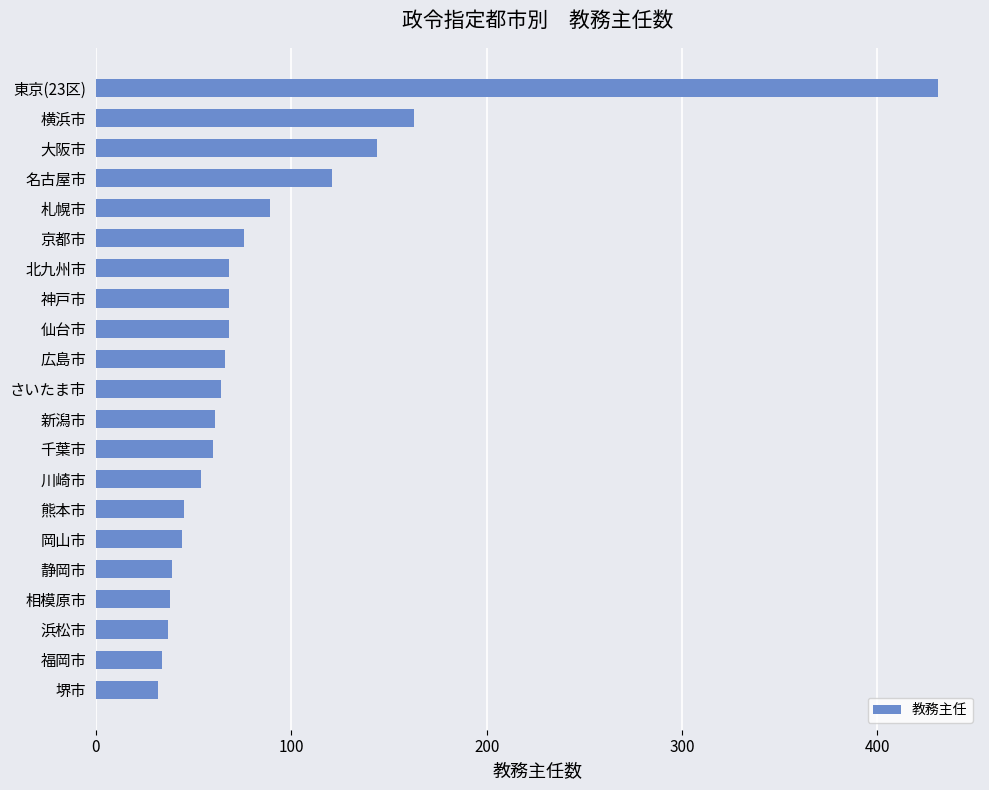

True or false: the data shows 37 at 浜松市.

True